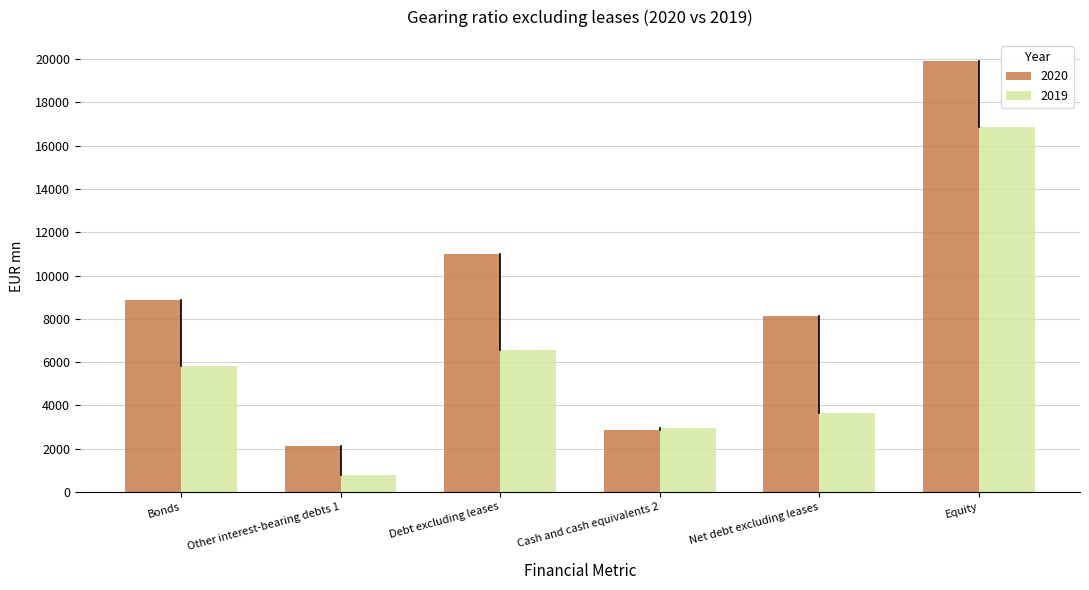

Reading left to right, what are all the values shown in this chart?

2020: Bonds=8869	Other interest-bearing debts 1=2130	Debt excluding leases=10999	Cash and cash equivalents 2=2869	Net debt excluding leases=8130	Equity=19899
2019: Bonds=5802	Other interest-bearing debts 1=769	Debt excluding leases=6570	Cash and cash equivalents 2=2938	Net debt excluding leases=3632	Equity=16863